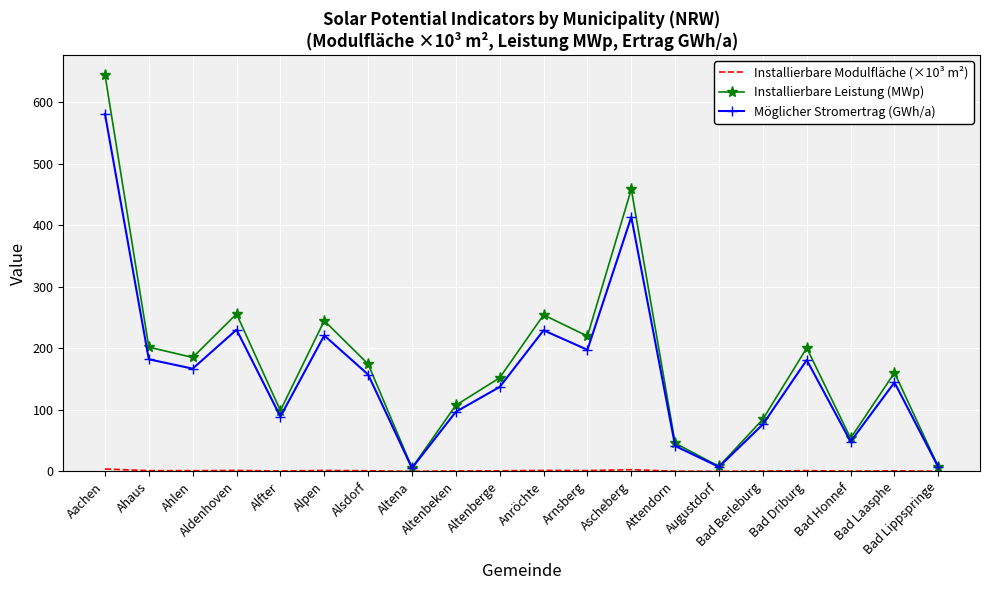

What is the maximum value shown in the chart?

644.8